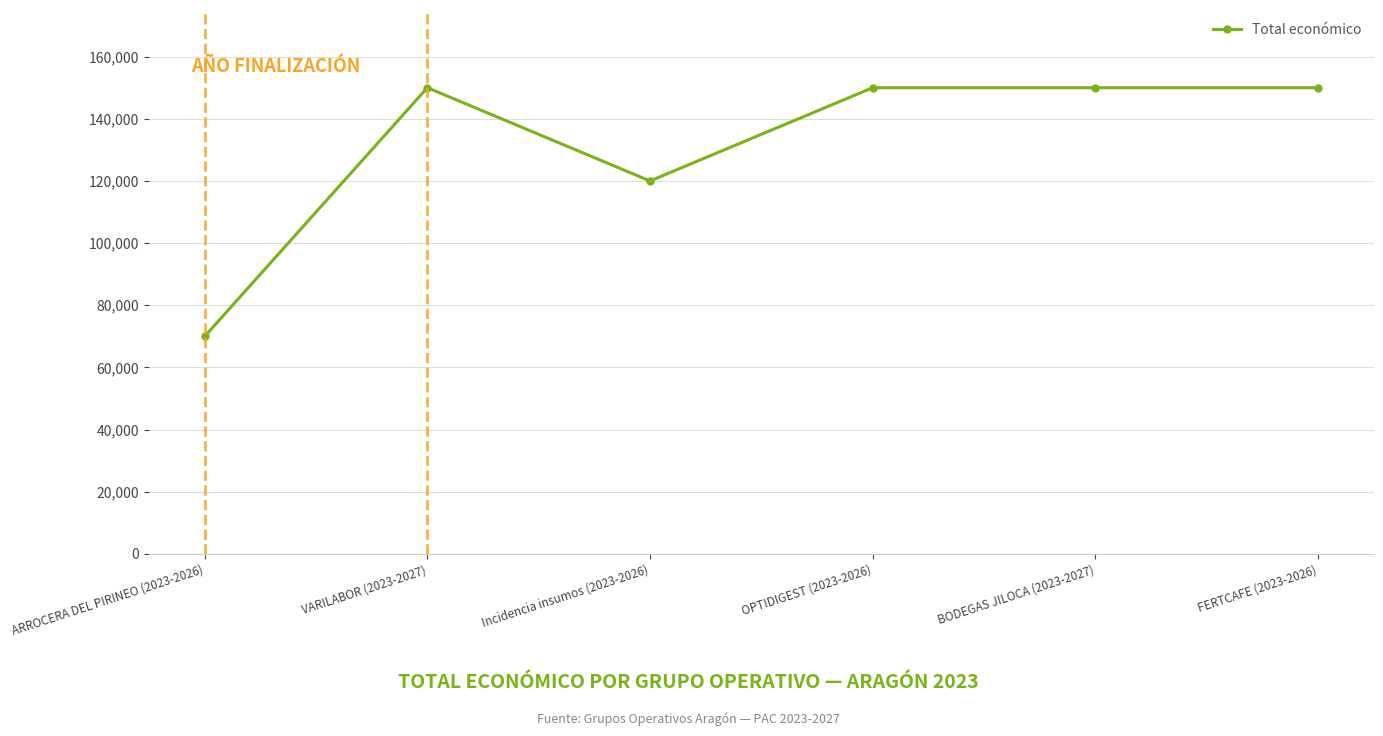

What is the difference between the maximum and minimum values?

80000